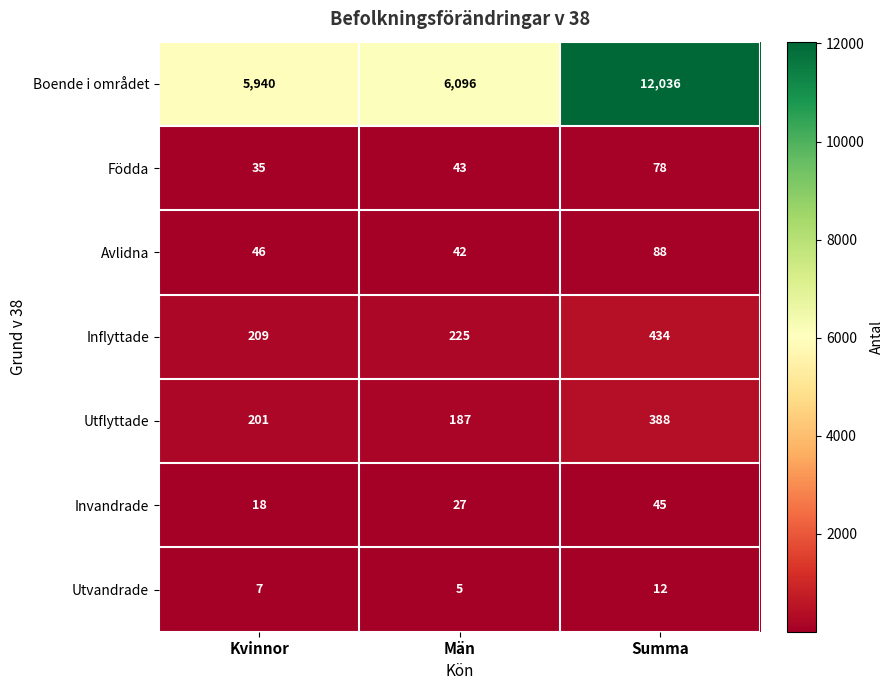

What is the spread (max minus min) of values at Summa?

12024